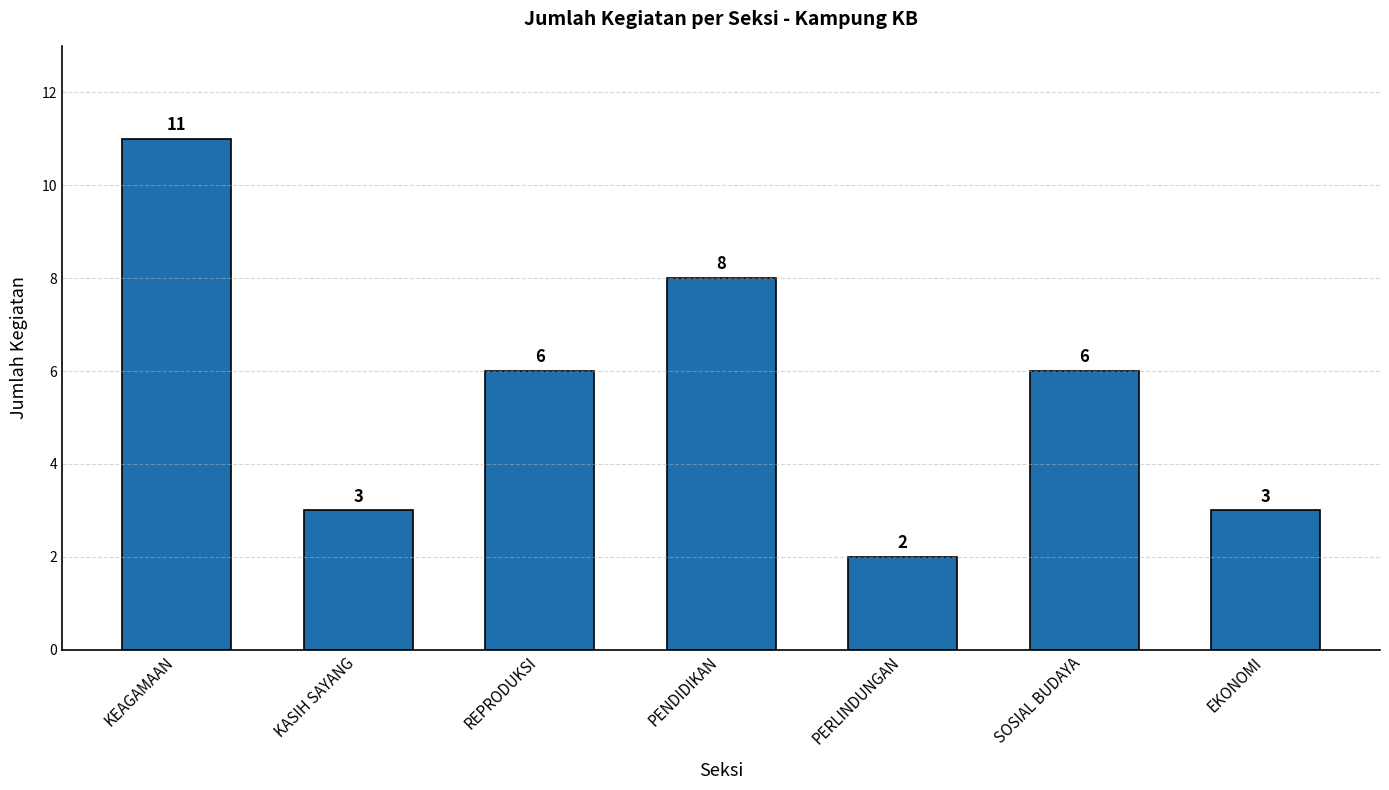

What is the average value?

6